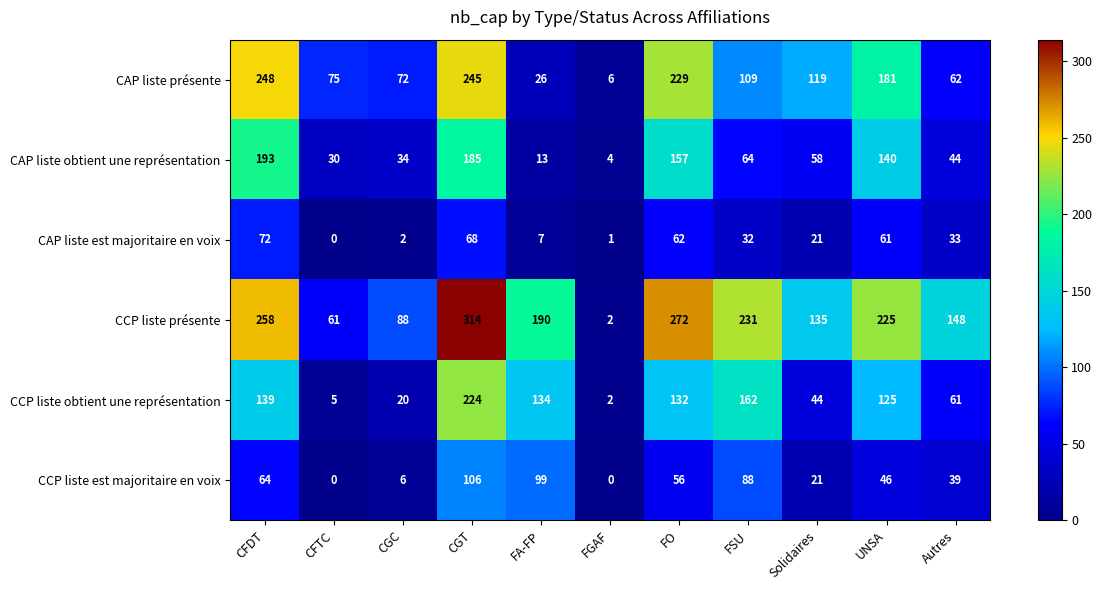

At FSU, list the series in order from largest to smallest.

CCP liste présente, CCP liste obtient une représentation, CAP liste présente, CCP liste est majoritaire en voix, CAP liste obtient une représentation, CAP liste est majoritaire en voix